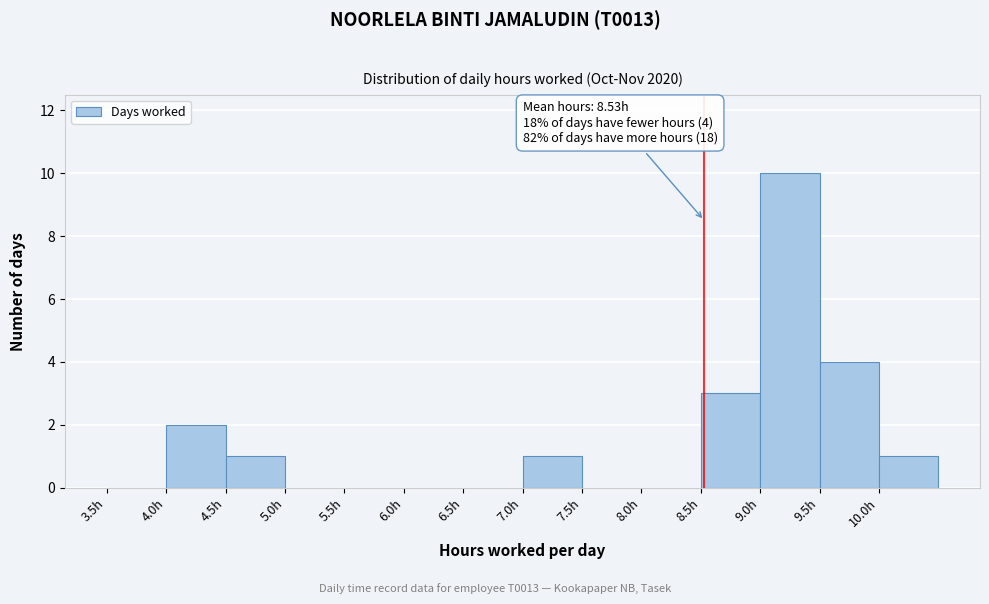

Which range on the x-axis has the tallest bar?

9.0 to 9.5